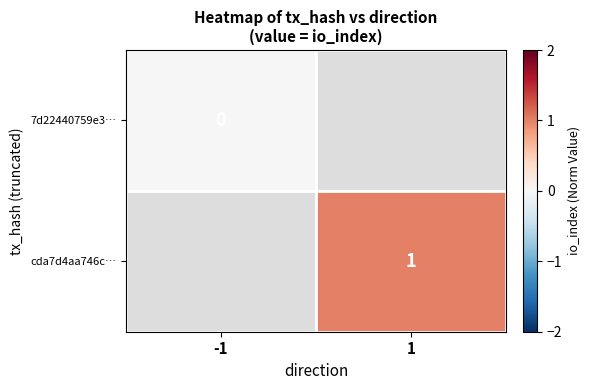

Is it true that cda7d4aa746c… equals 1 at 1?

True